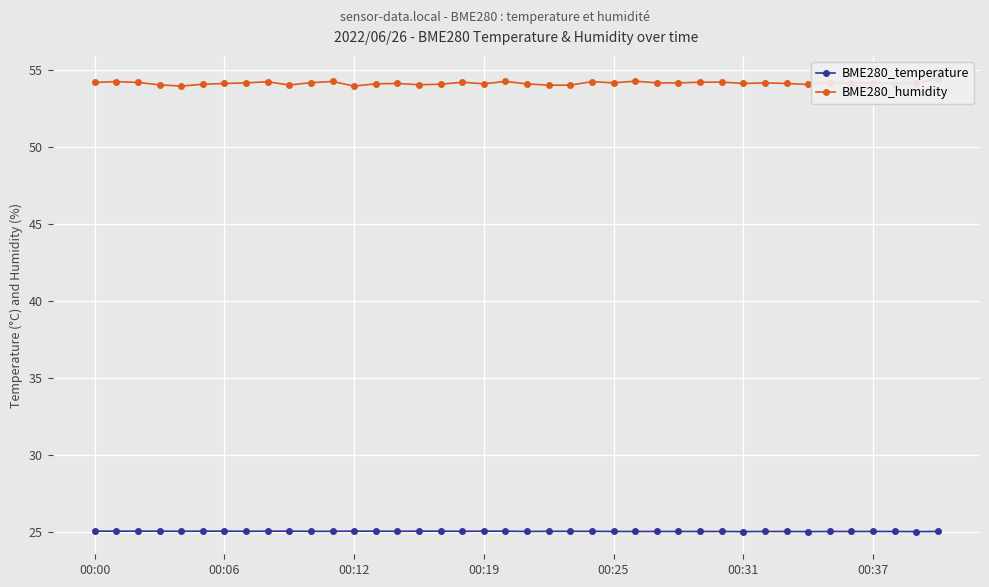

What is the maximum value shown in the chart?

54.5